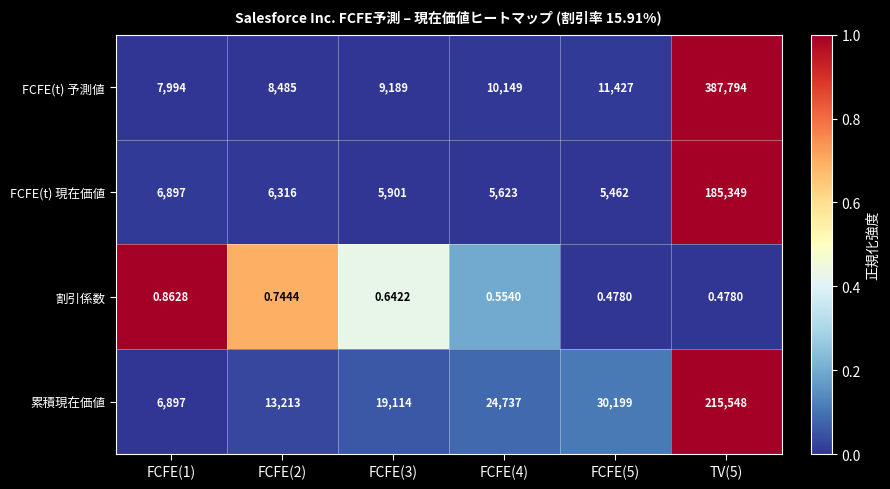

List the series in order of their peak value, lowest first.

割引係数, FCFE(t) 現在価値, 累積現在価値, FCFE(t) 予測値